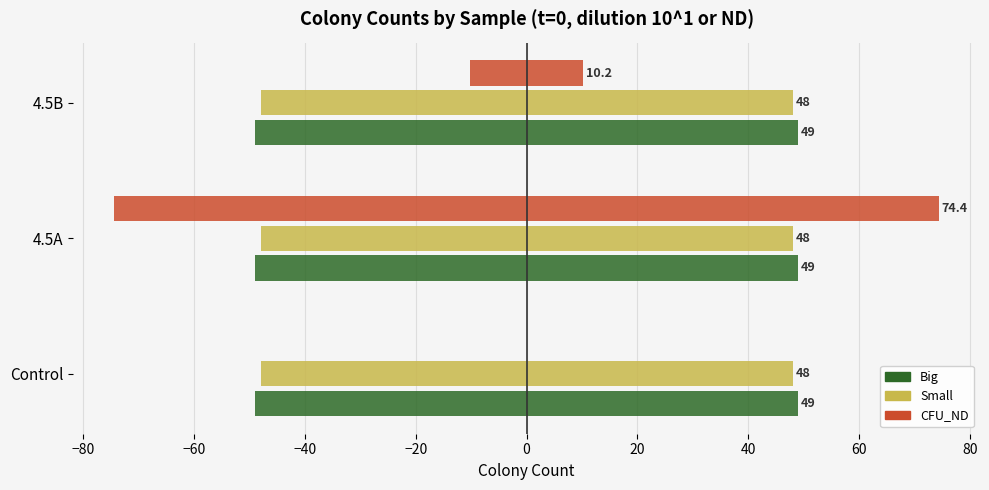

How many series are shown in this chart?

6